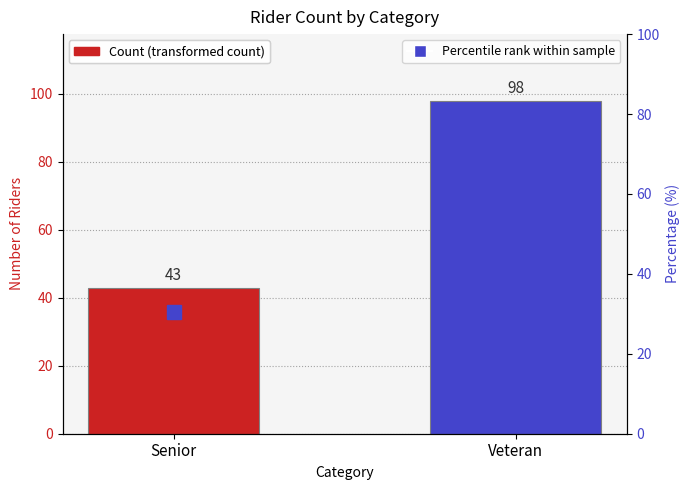

List the labels in order of Count value, largest first.

Veteran, Senior